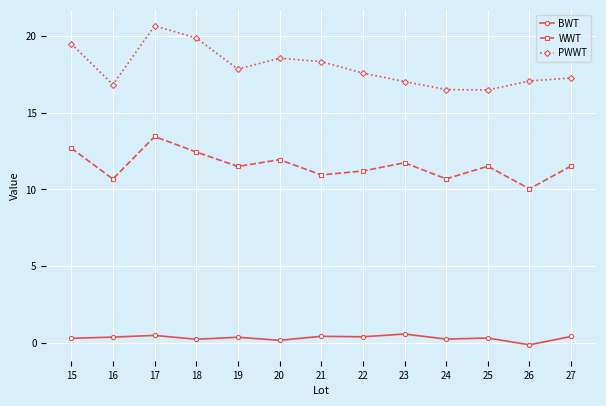

In PWWT, how many points are lower than both neighbors (excluding endpoints)?

3